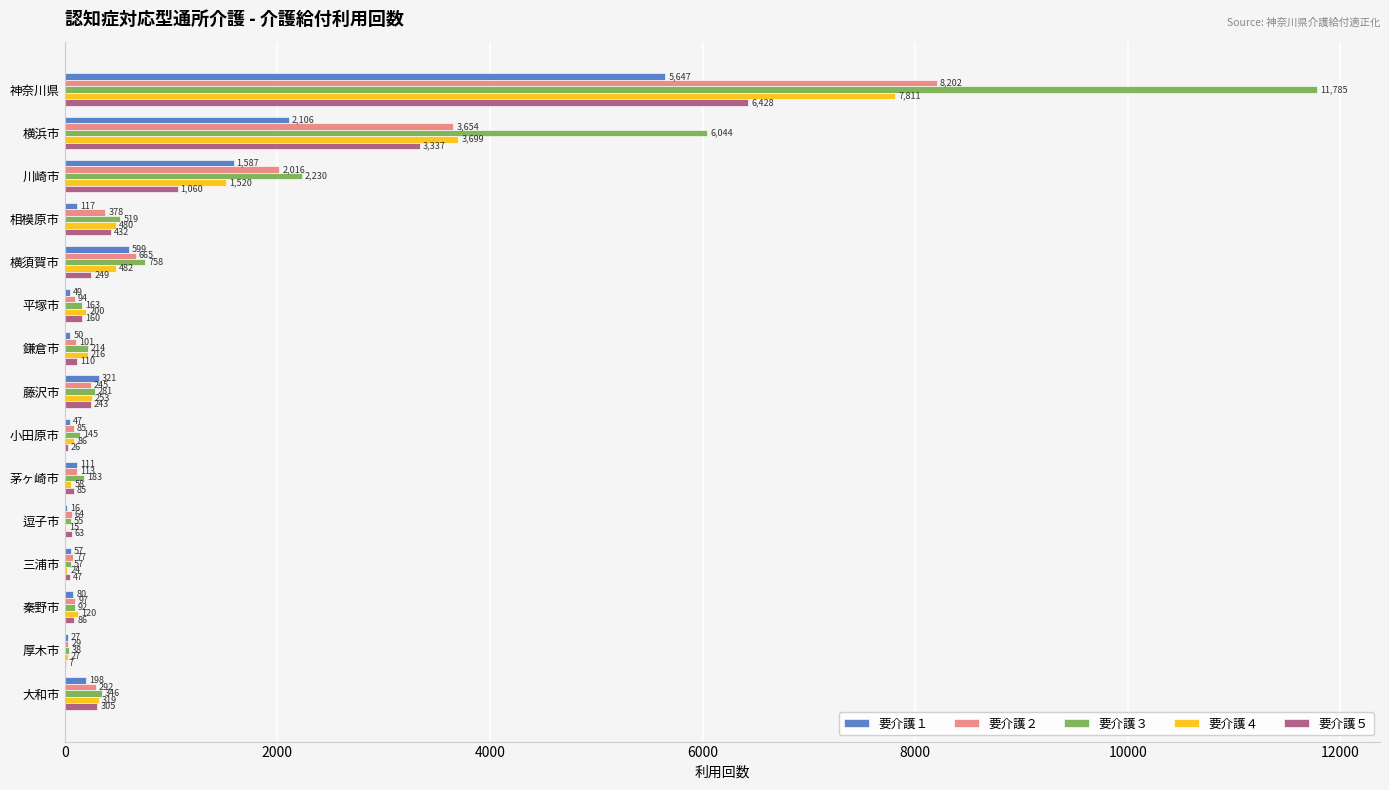

Which series changed the most between 平塚市 and 茅ヶ崎市?

要介護４